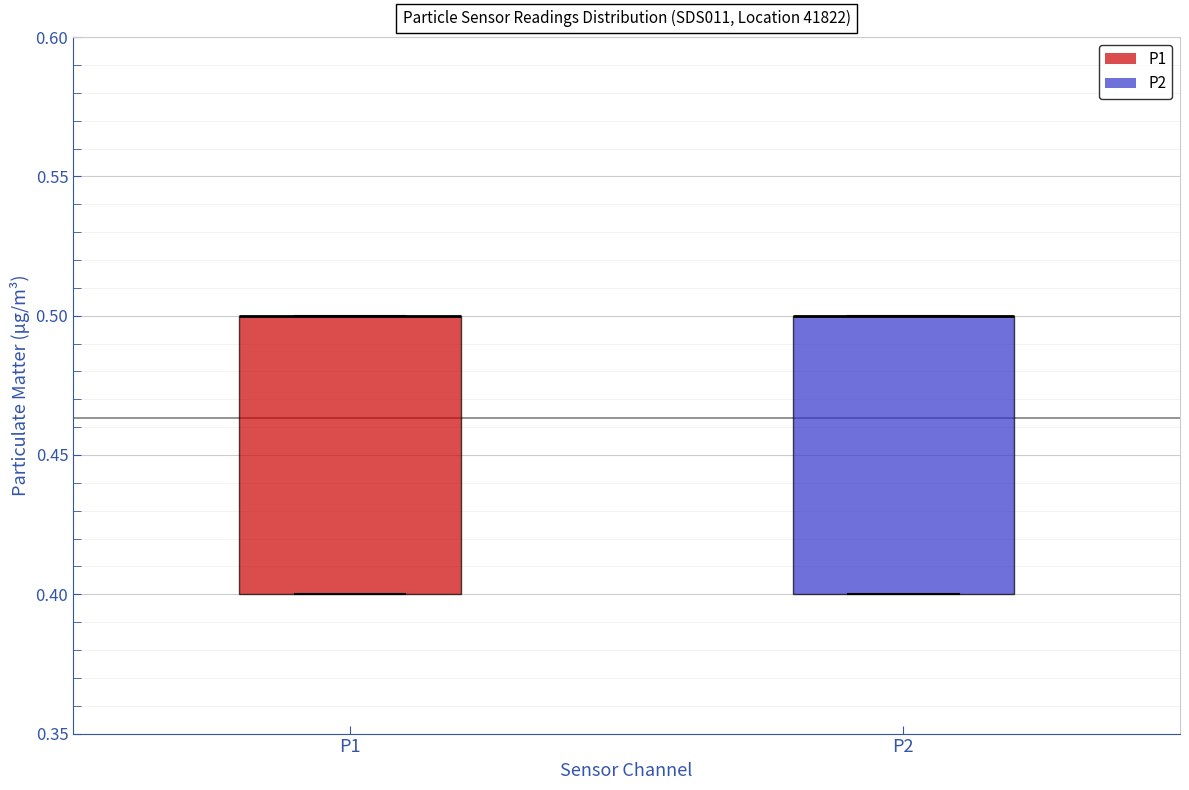

Reading left to right, transcribe this box plot: for each box, give where its median line is, the range the box spans, and where its two whiskers end, as read against the y-axis. The values are not printed on the chart, so give them approximately, as read against the axis.

P1: median 0.5 (drawn on the box's upper edge), box 0.4 to 0.5, whiskers 0.4 to 0.5
P2: median 0.5 (drawn on the box's upper edge), box 0.4 to 0.5, whiskers 0.4 to 0.5